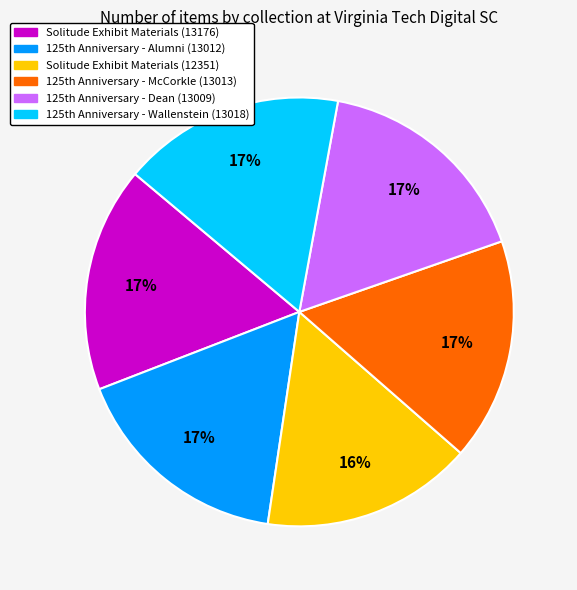

To the nearest percent, what percentage of the pie is Solitude Exhibit Materials (12351)?

16%